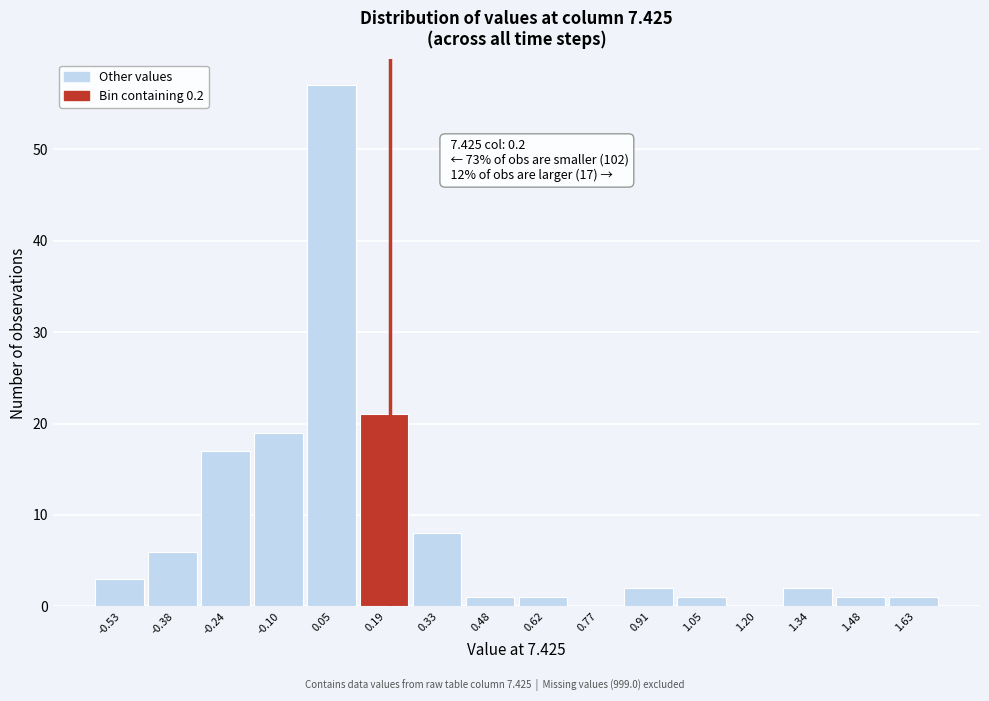

Over which range of the x-axis is the bar tallest?

-0.02 to 0.12